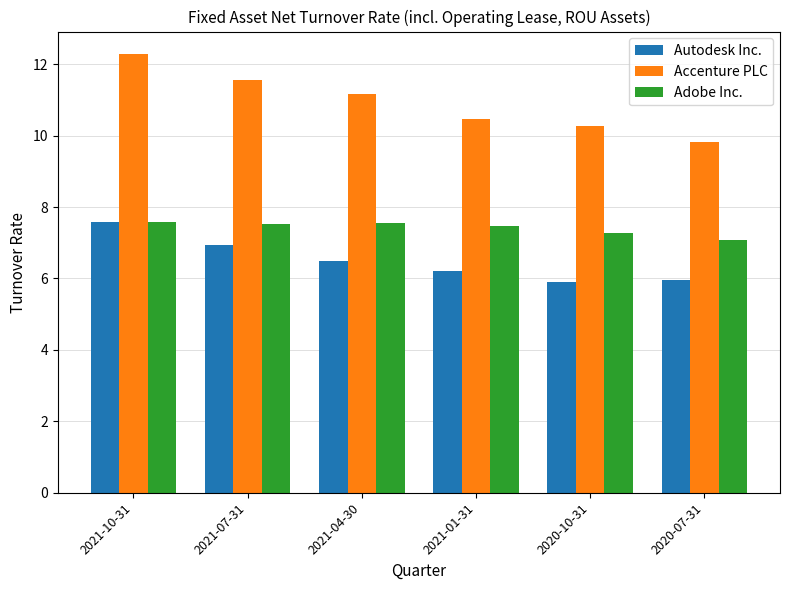

What is the difference between the Adobe Inc. values at 2020-10-31 and 2021-10-31?

0.3